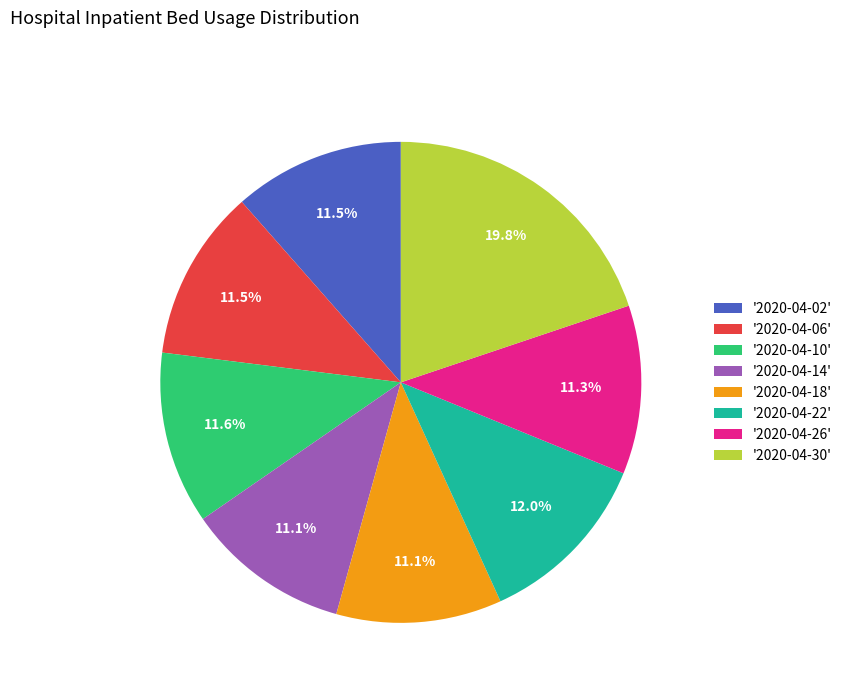

What percentage do '2020-04-14' and '2020-04-06' together represent?

22.6%